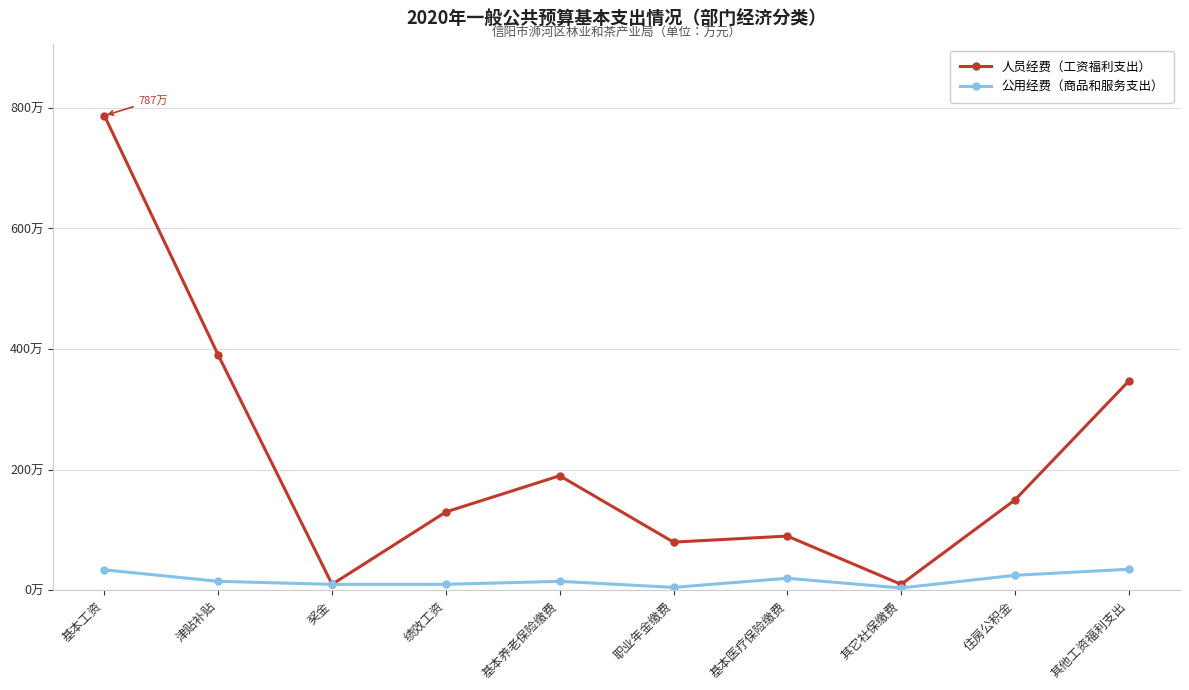

Rank the series by their average value, from highest to lowest.

人员经费（工资福利支出）, 公用经费（商品和服务支出）